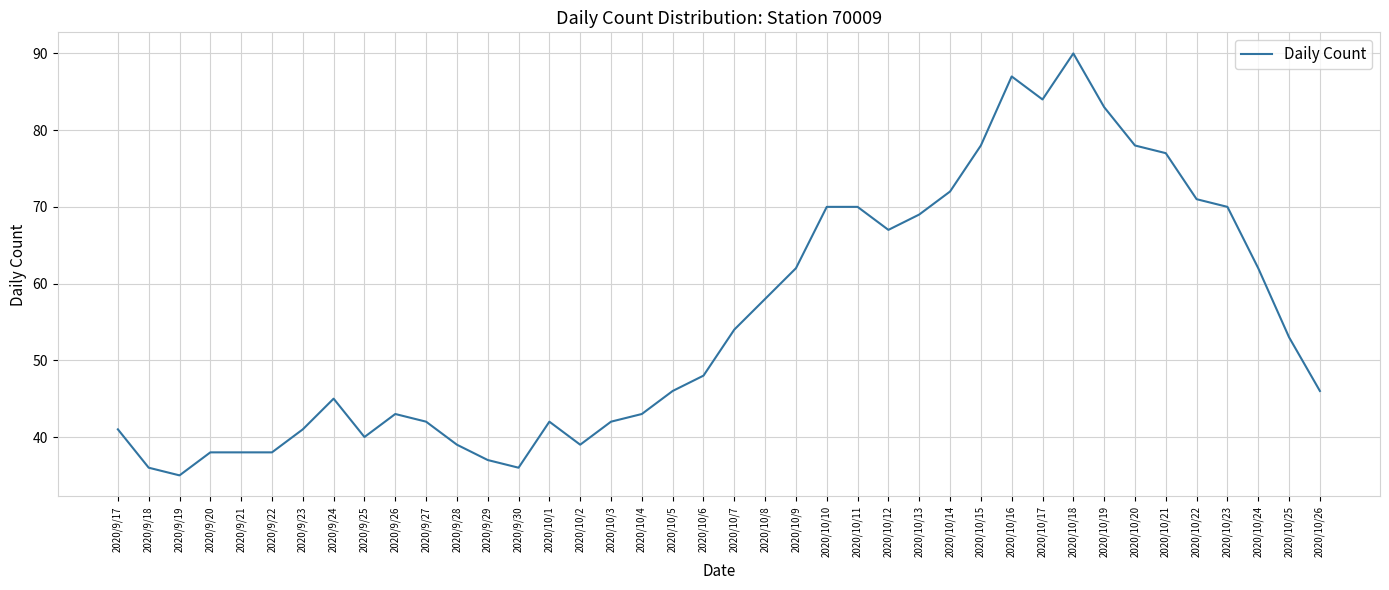

Between 2020/10/1 and 2020/10/6, which is larger?

2020/10/6